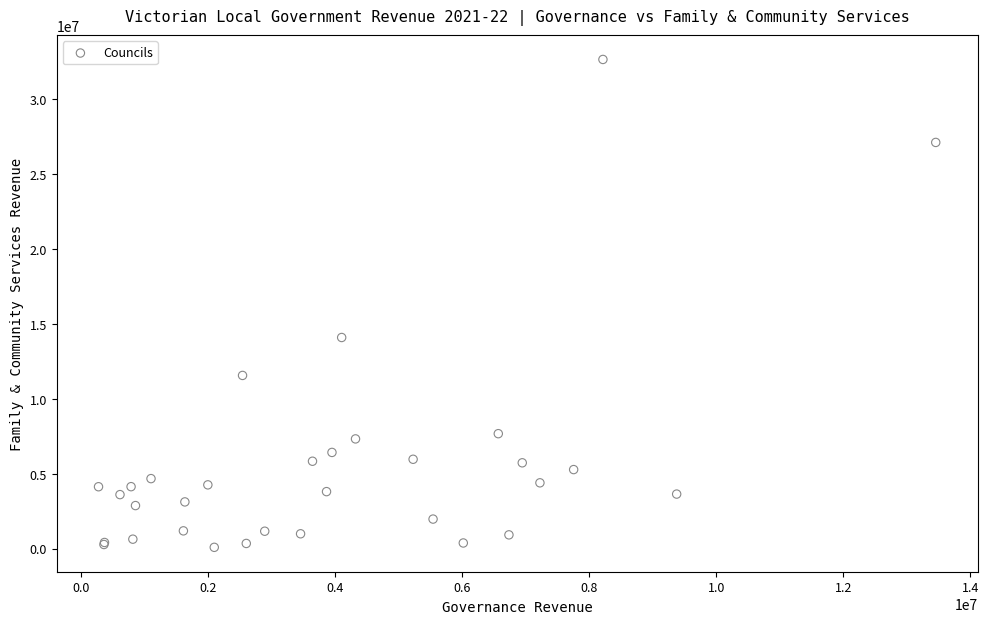

What Y value in the scatter plot is closest to 16378367?

14099504.5